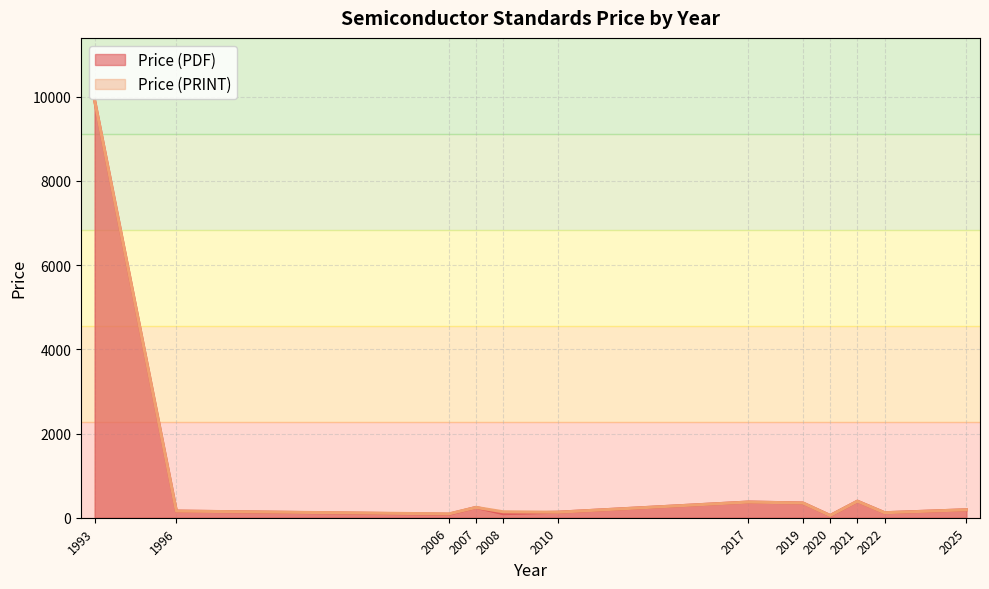

At which label does Price (PRINT) first exceed 158?

1993